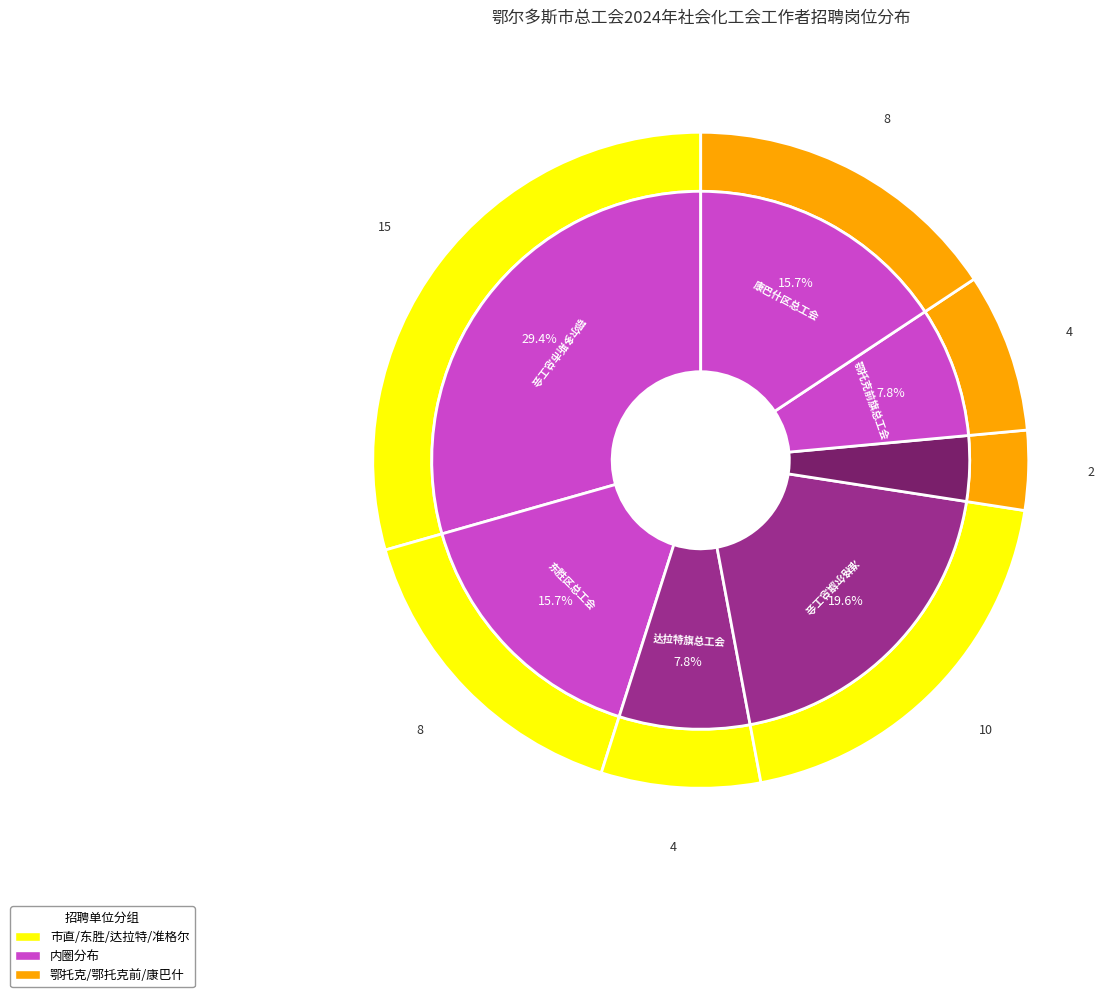

What percentage is the 准格尔旗总工会 slice, to the nearest percent?

20%